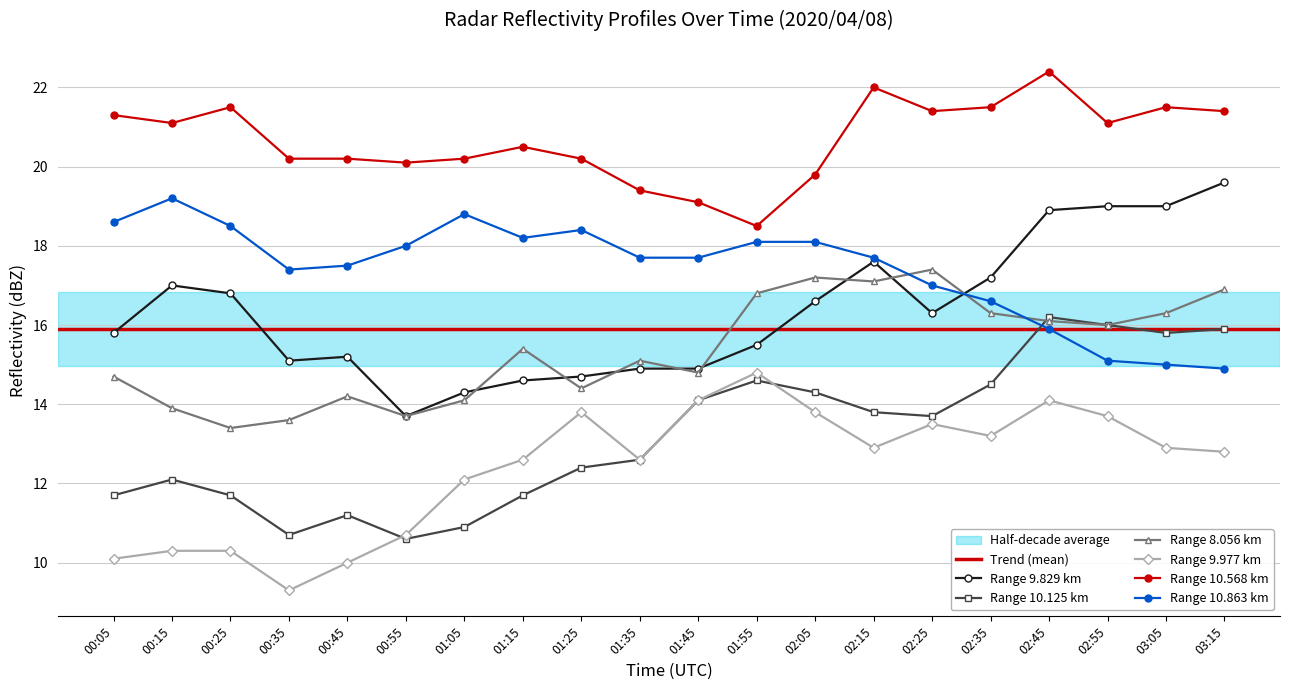

How many lines are shown in the chart?

6